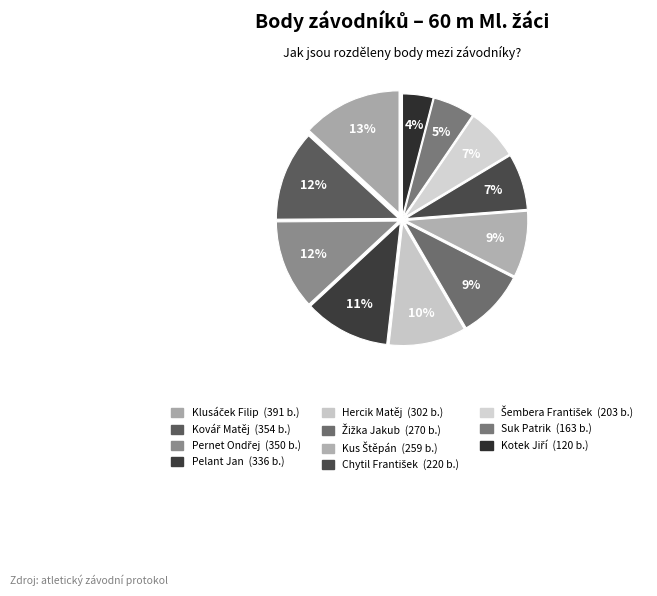

Count the number of slices in the pie.

11